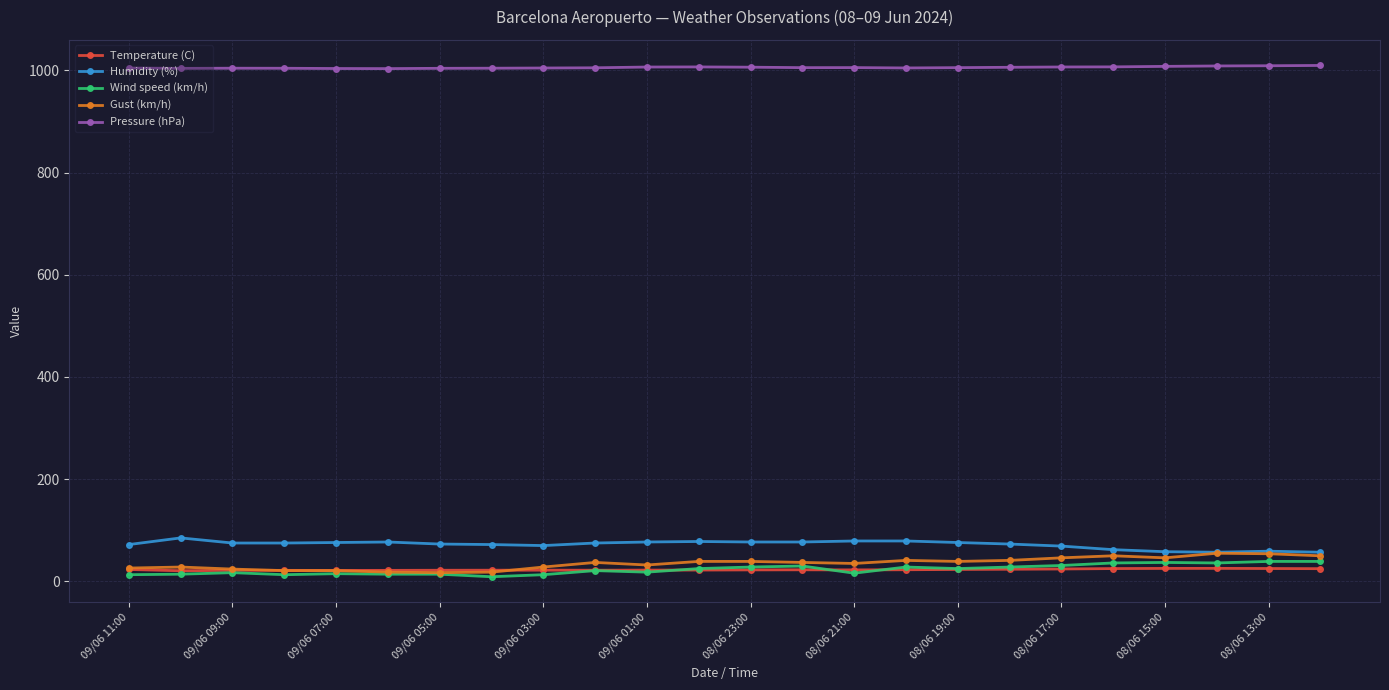

At how many categories does at least one series exceed 424?

24